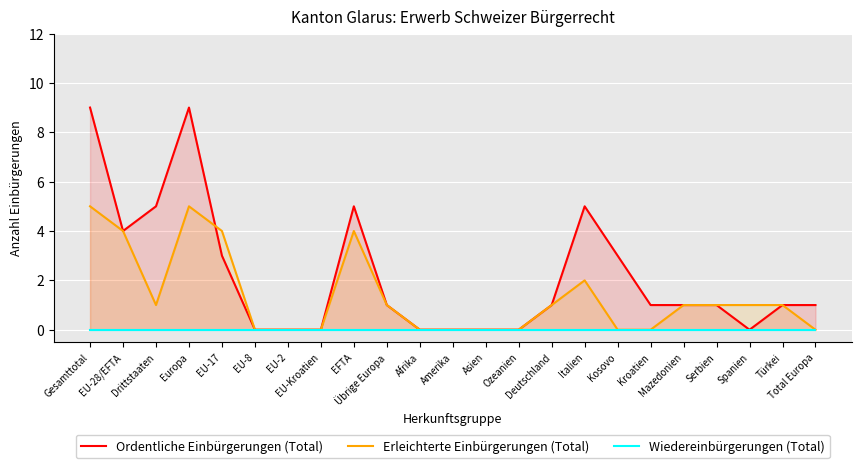

Which series ends up on top after the final intersection of Erleichterte Einbürgerungen (Total) and Ordentliche Einbürgerungen (Total)?

Erleichterte Einbürgerungen (Total)